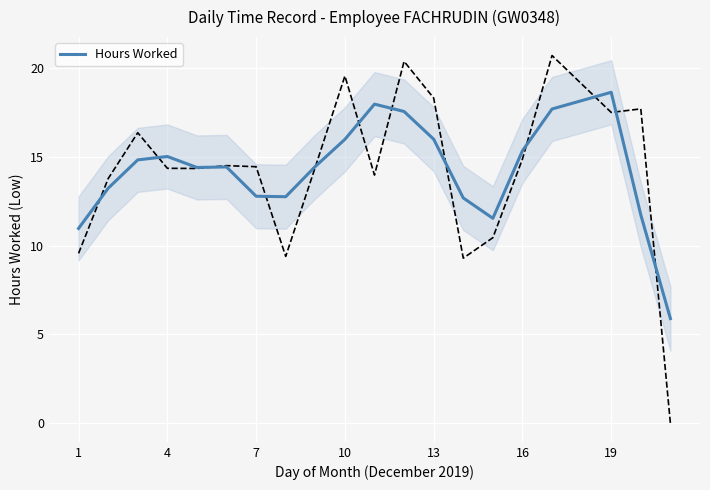

What is the lowest value of the Hours Worked series?

5.9